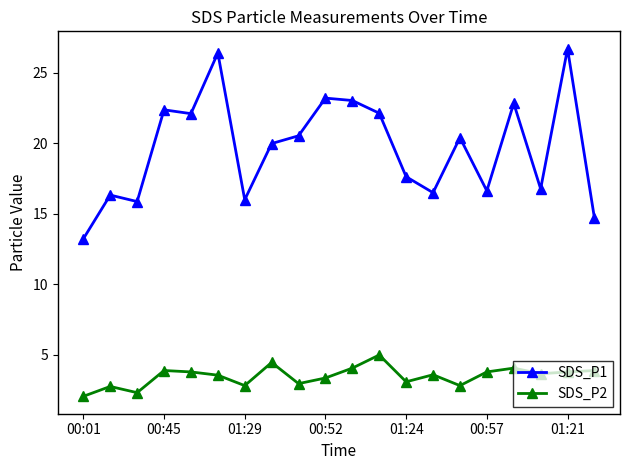

What is the minimum value for SDS_P1?

13.2